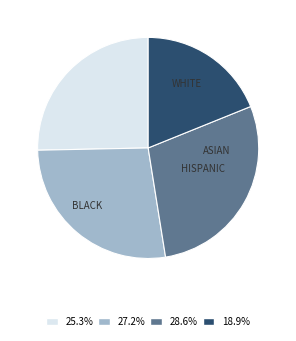

Does any single category account for the majority?

No